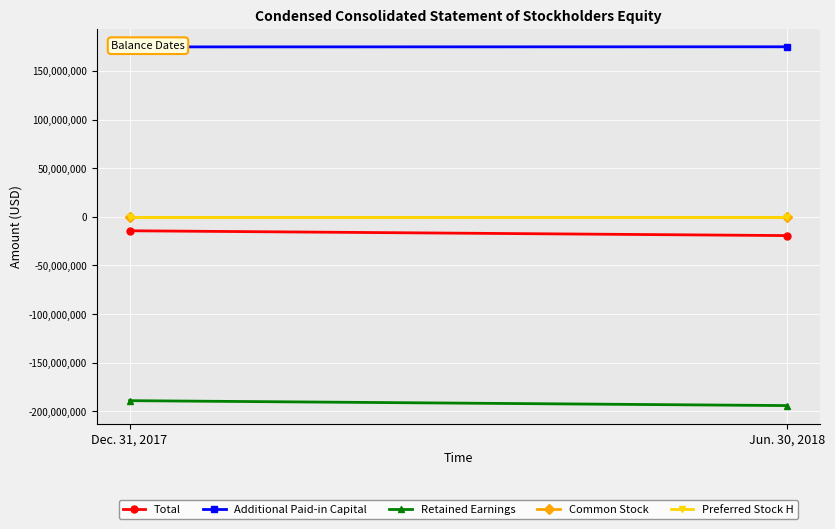

What is the smallest value displayed?

-194179531